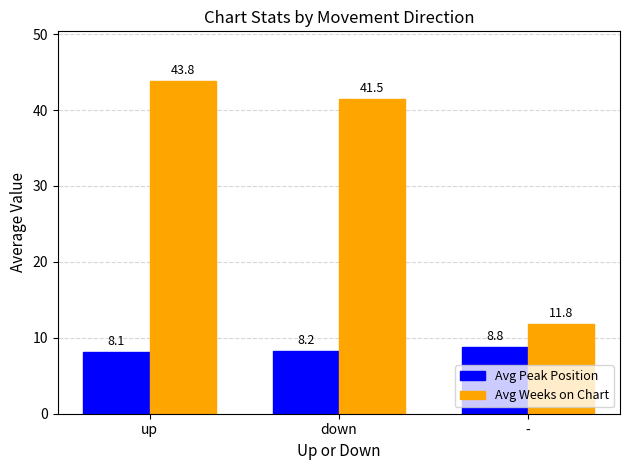

What position from the right is up?

3